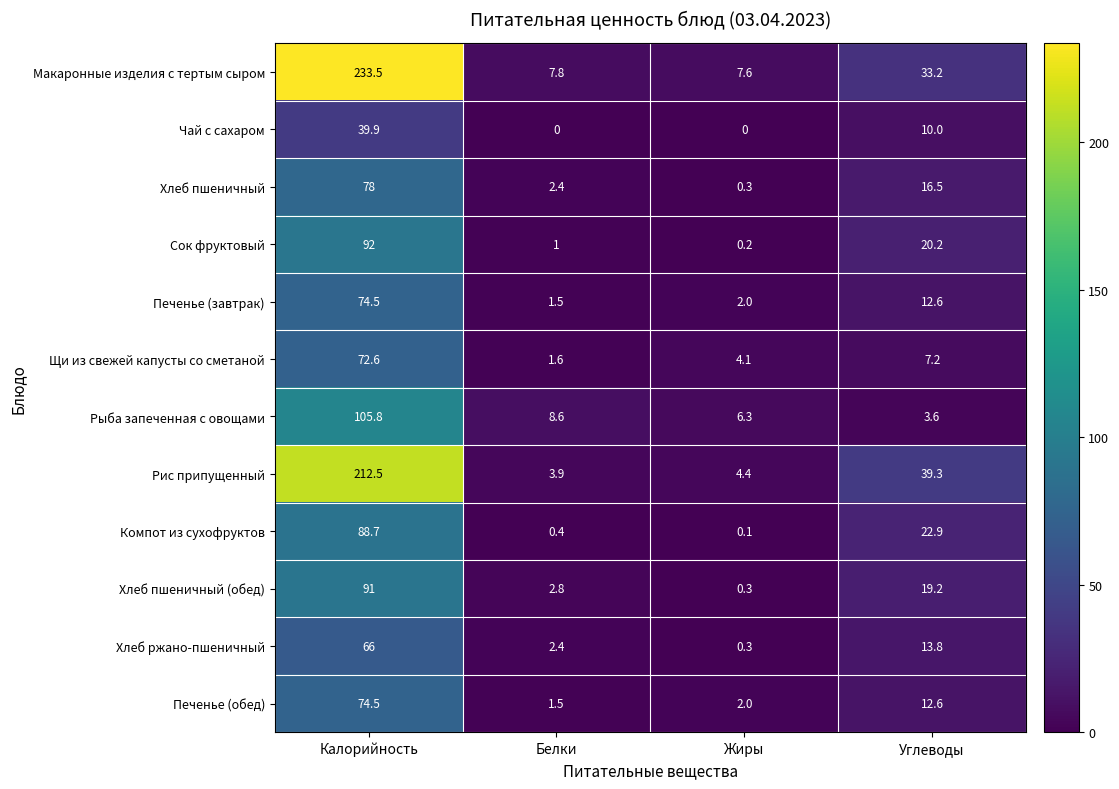

Which series has the widest spread of values?

Макаронные изделия с тертым сыром